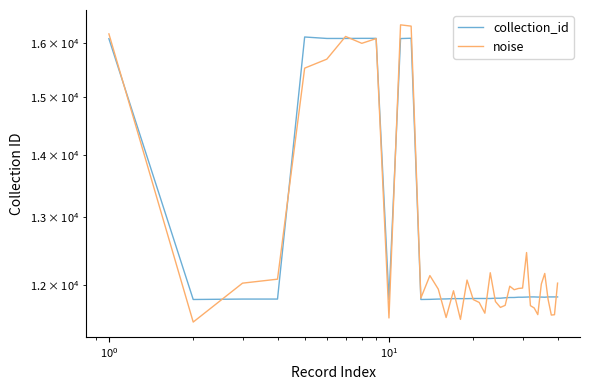

List the series in order of their overall mean, highest first.

noise, collection_id